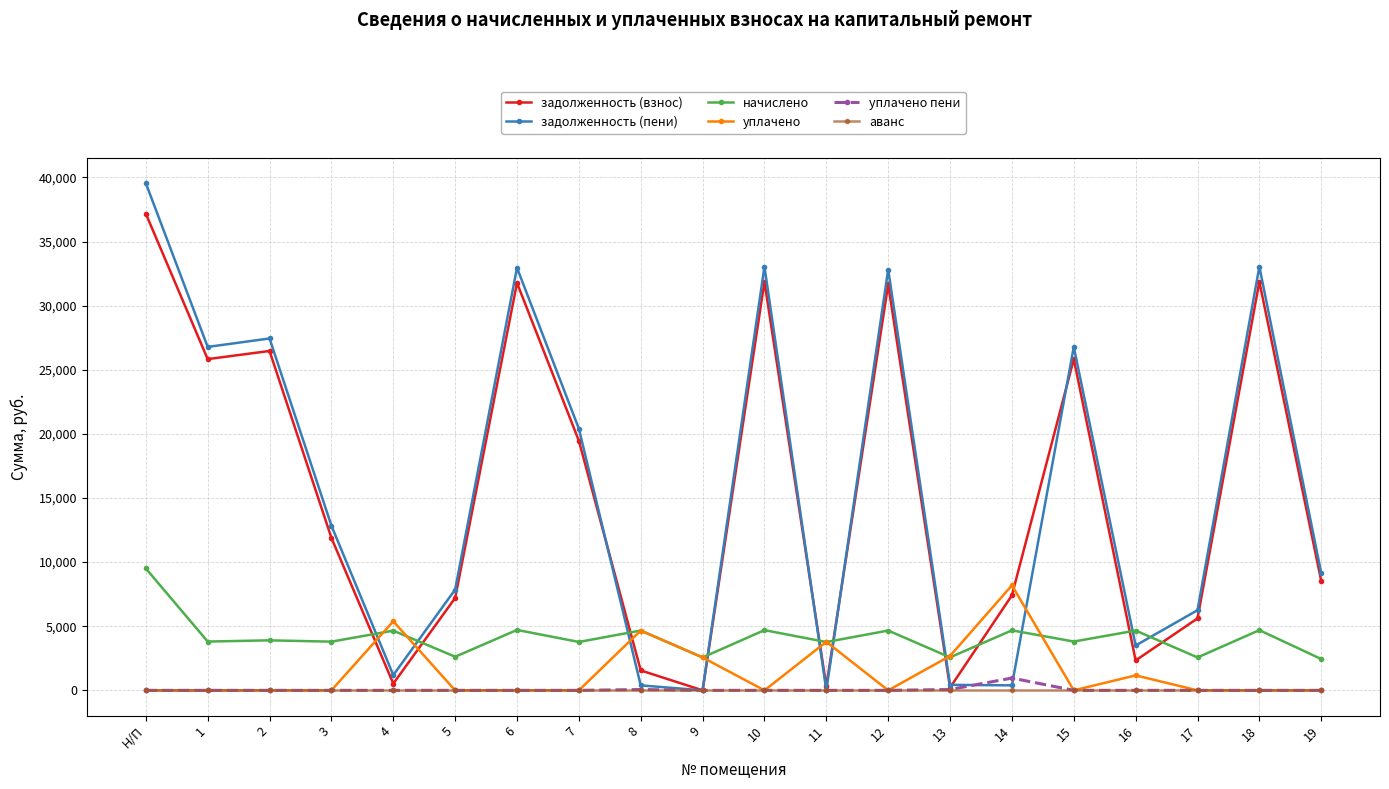

Which series has the largest total across all categories?

задолженность (пени)